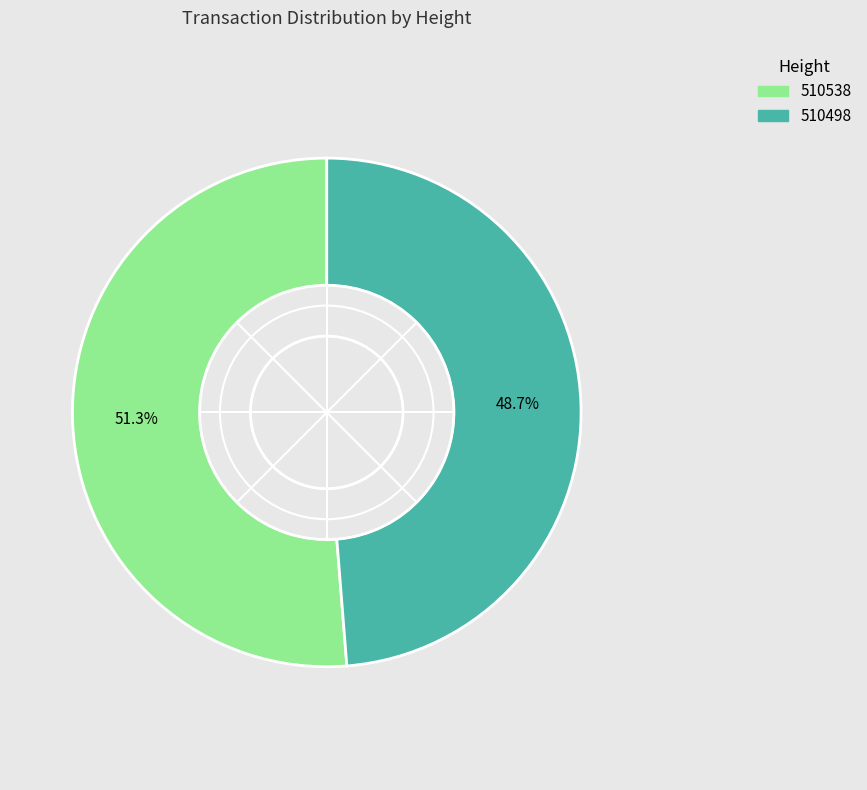

Rank the categories by value from highest to lowest.

510538, 510498